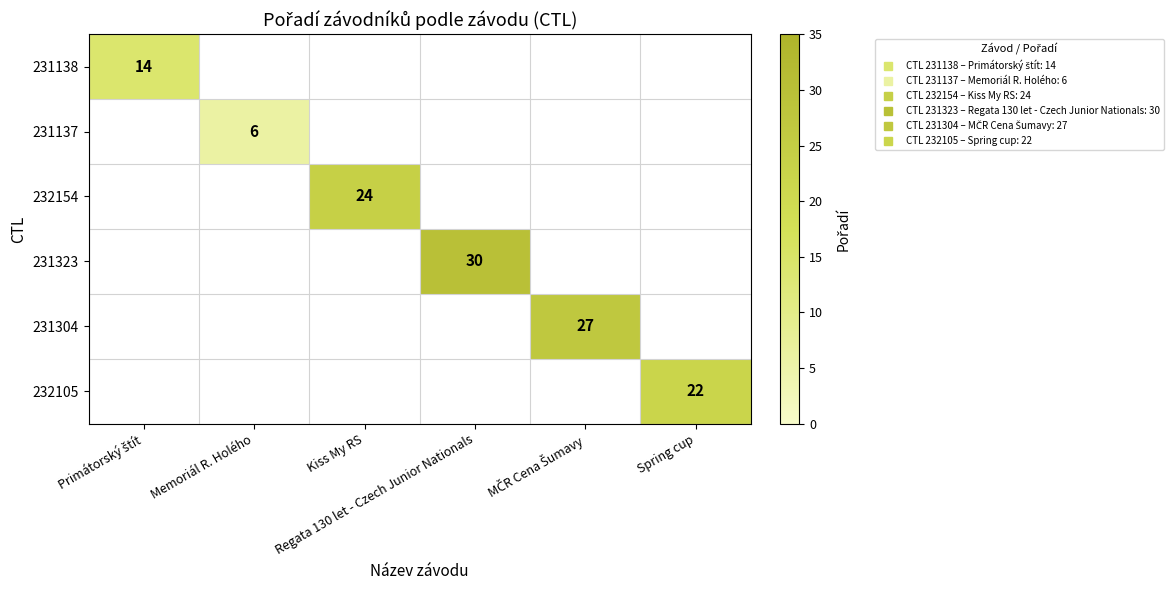

How many positive values does the 232154 series have?

1